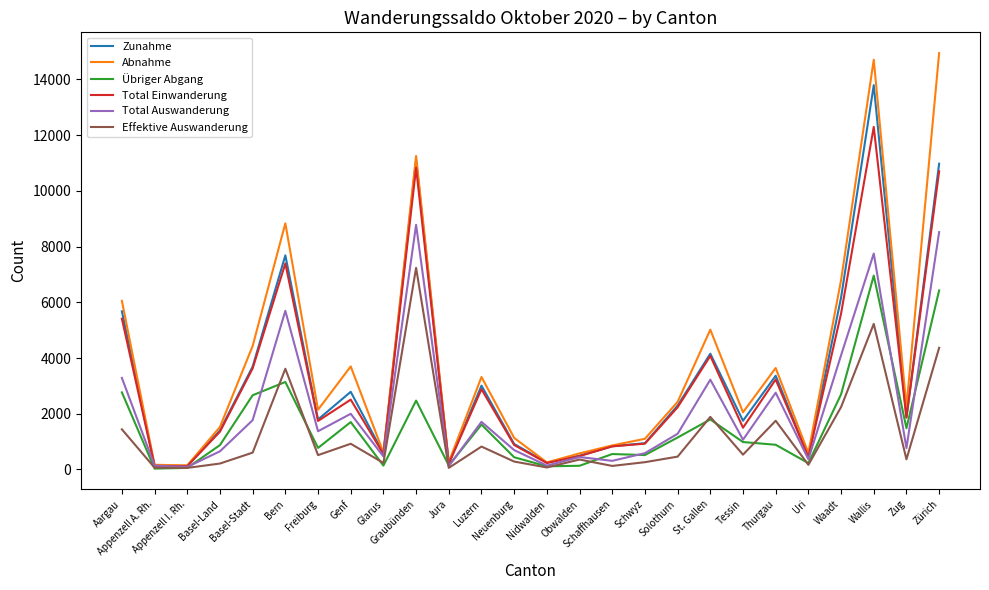

What are all the series names shown in the legend?

Zunahme, Abnahme, Übriger Abgang, Total Einwanderung, Total Auswanderung, Effektive Auswanderung